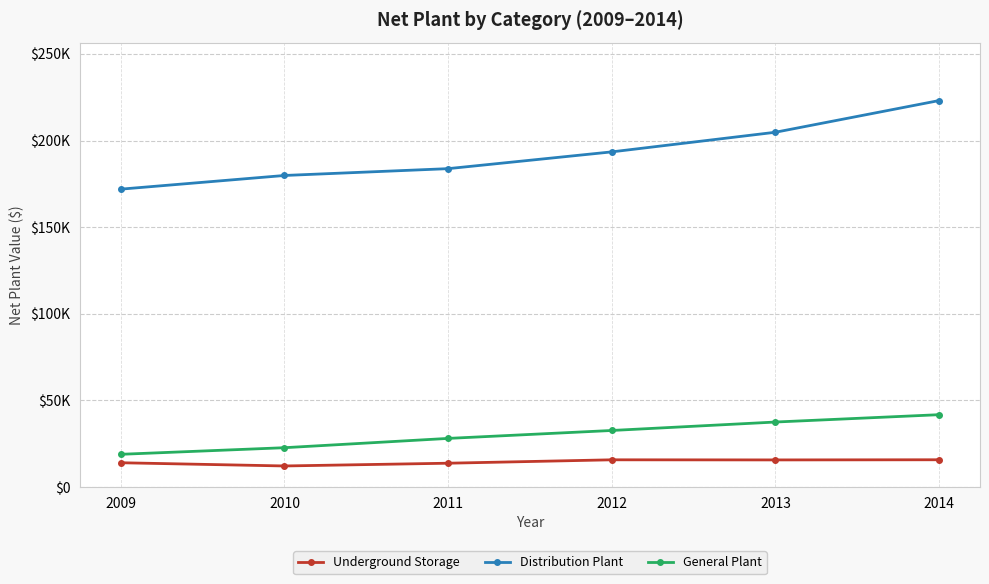

At which label does General Plant reach its peak?

2014